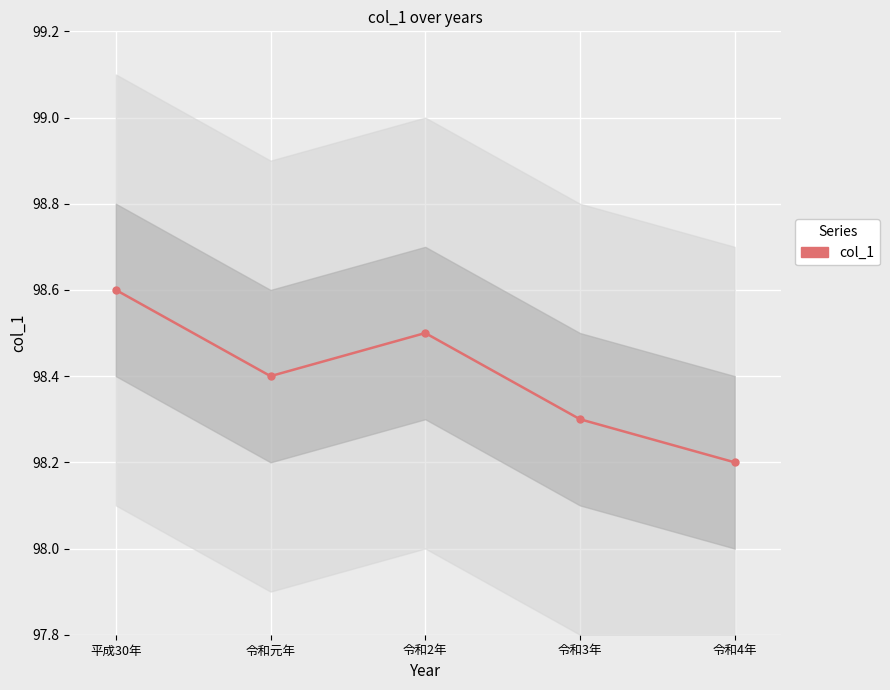

How many points are lower than both their immediate neighbors (excluding endpoints)?

1